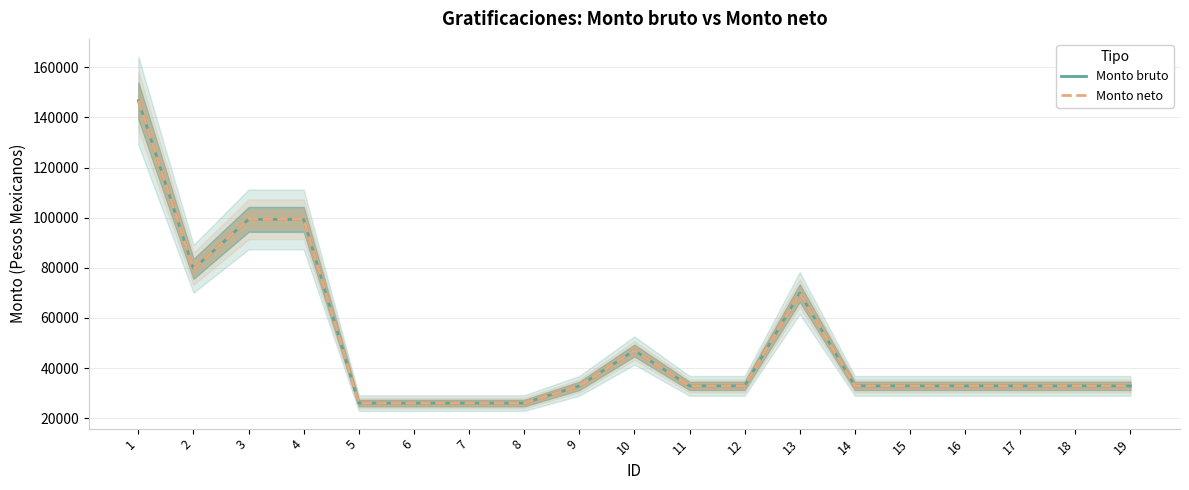

At how many categories does at least one series exceed 81651?

3